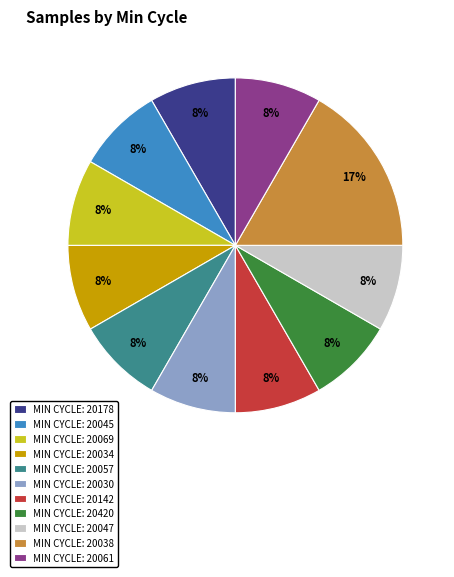

Is there a majority slice in this chart?

No